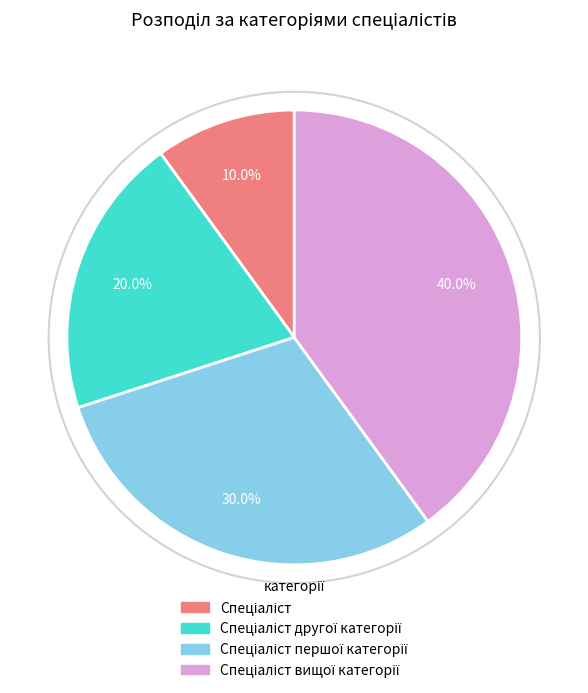

Is there any slice that represents more than half of the pie?

No